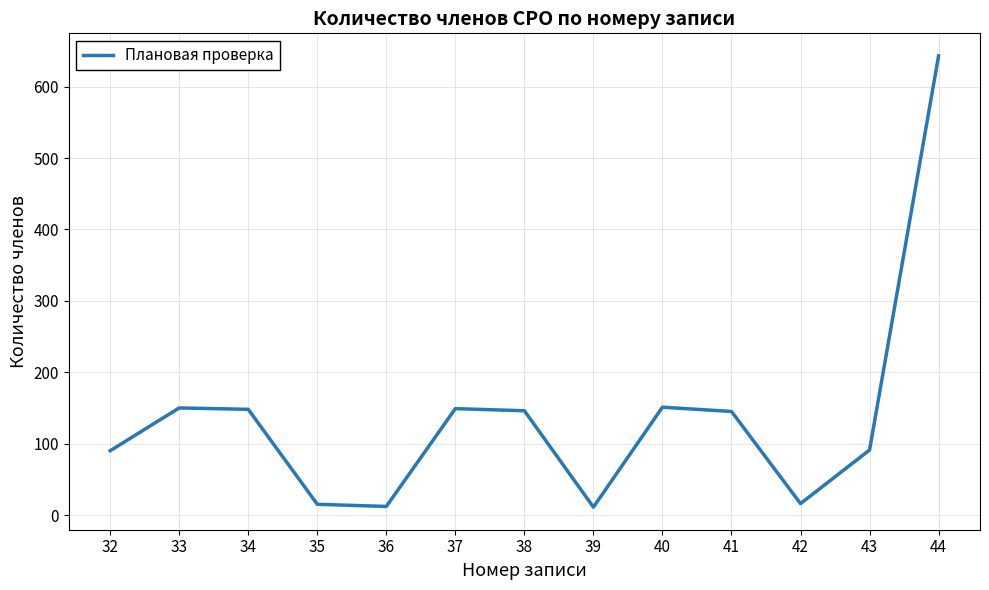

What is the difference between the maximum and minimum values?

632